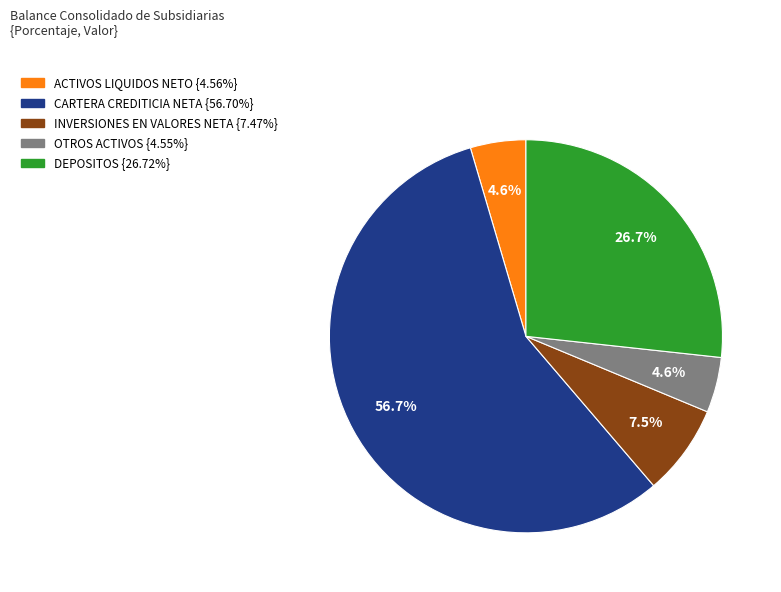

Is there any slice that represents more than half of the pie?

Yes